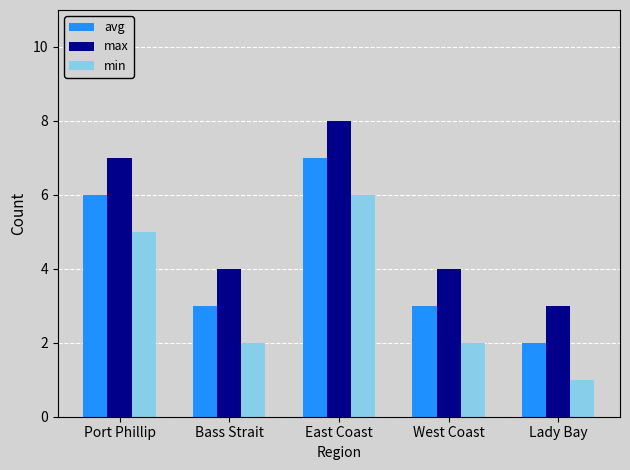

How many groups of bars are there?

5